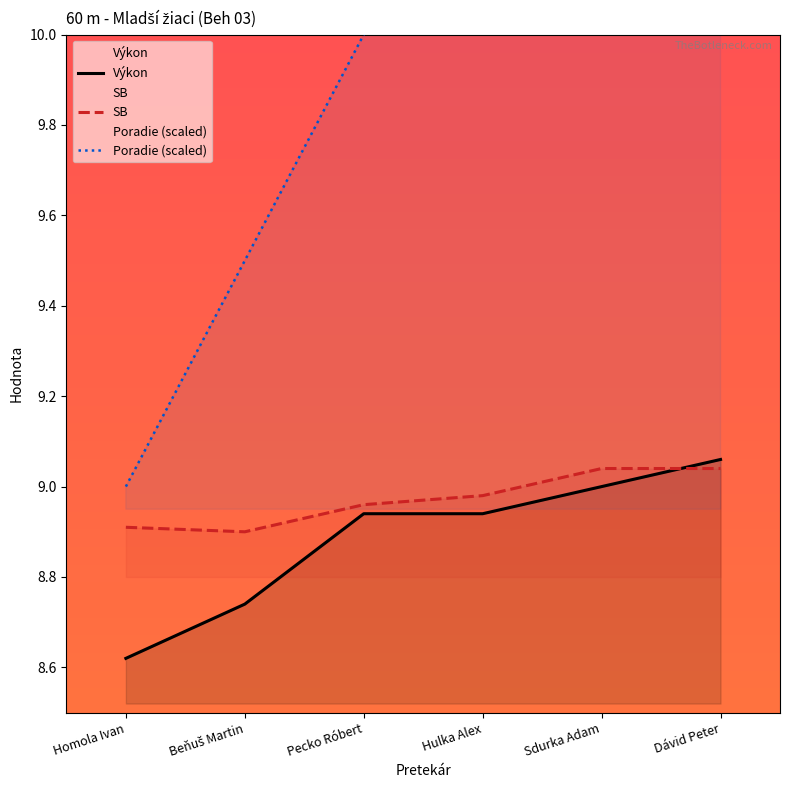

Reading right to left, extract all data points from this chart.

Výkon: Dávid Peter=9.1	Sdurka Adam=9.0	Hulka Alex=8.9	Pecko Róbert=8.9	Beňuš Martin=8.7	Homola Ivan=8.6
SB: Dávid Peter=9.0	Sdurka Adam=9.0	Hulka Alex=9.0	Pecko Róbert=9.0	Beňuš Martin=8.9	Homola Ivan=8.9
Poradie (scaled): Dávid Peter=11.5	Sdurka Adam=11.0	Hulka Alex=10.5	Pecko Róbert=10.0	Beňuš Martin=9.5	Homola Ivan=9.0